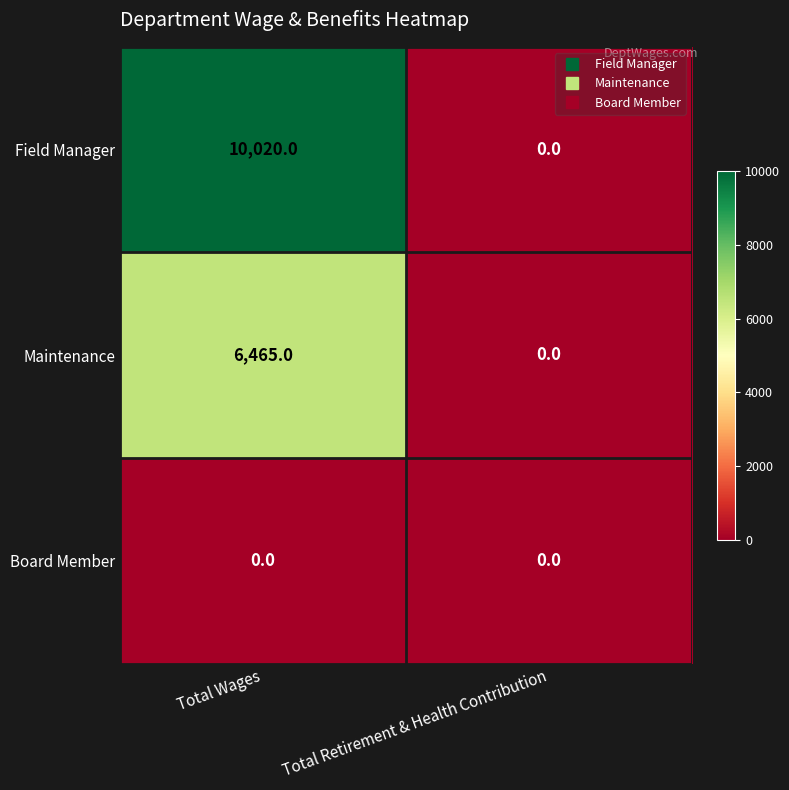

Is the value of Maintenance at Total Wages greater than the value of Field Manager at Total Wages?

No